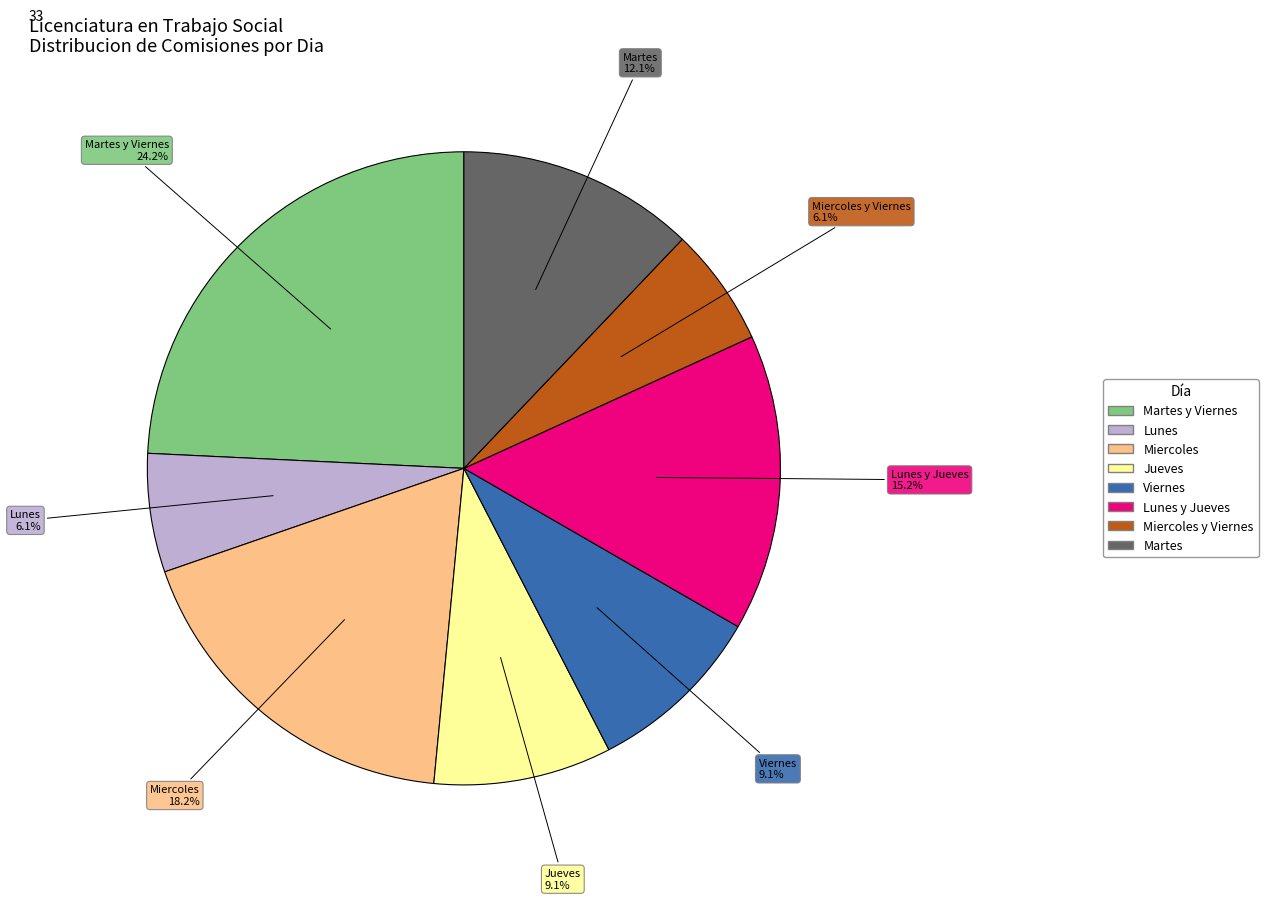

What percentage do Viernes and Martes together represent?

21.2%